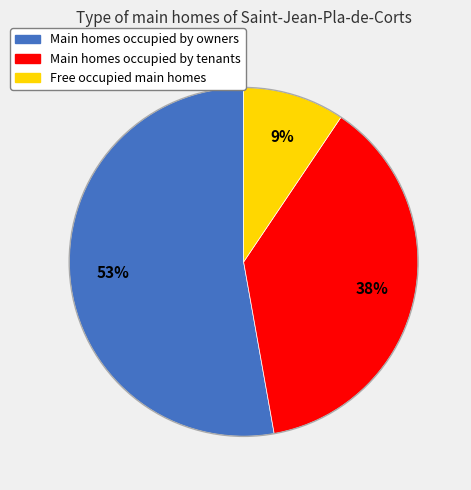

Is there a majority slice in this chart?

Yes